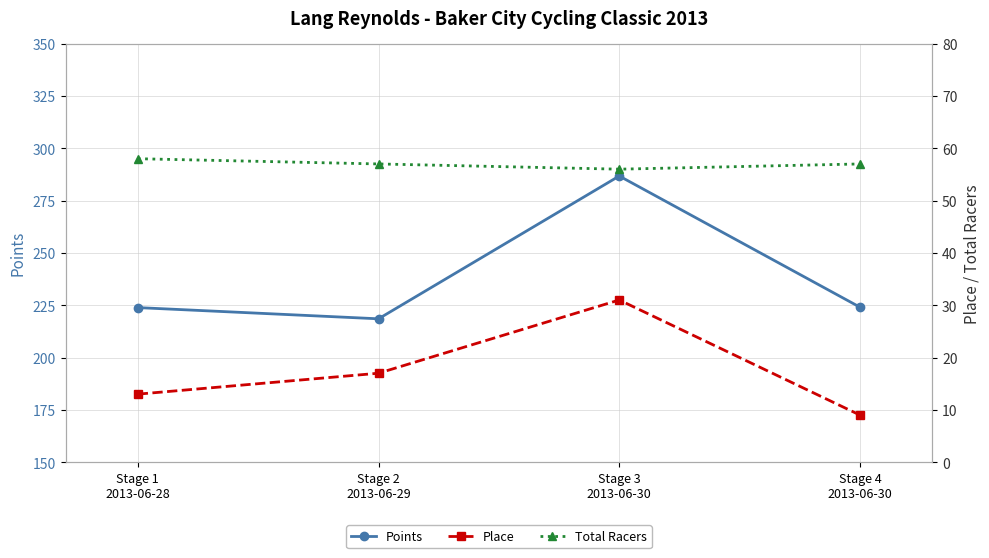

List the labels in order of Total Racers value, smallest first.

Stage 3
2013-06-30, Stage 2
2013-06-29, Stage 4
2013-06-30, Stage 1
2013-06-28